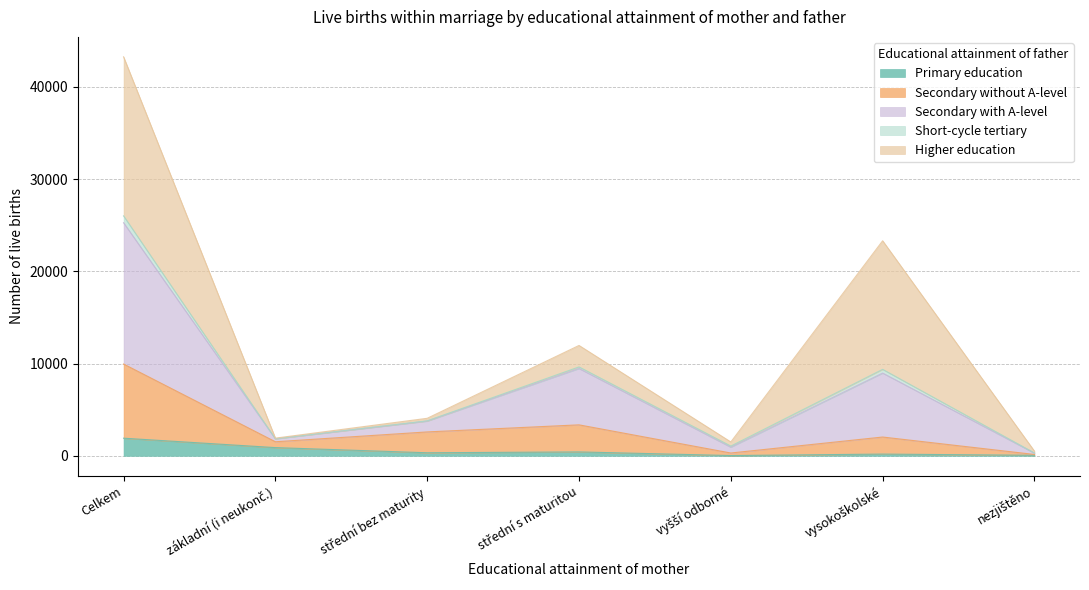

Is it true that Secondary without A-level equals 17717 at Celkem?

False